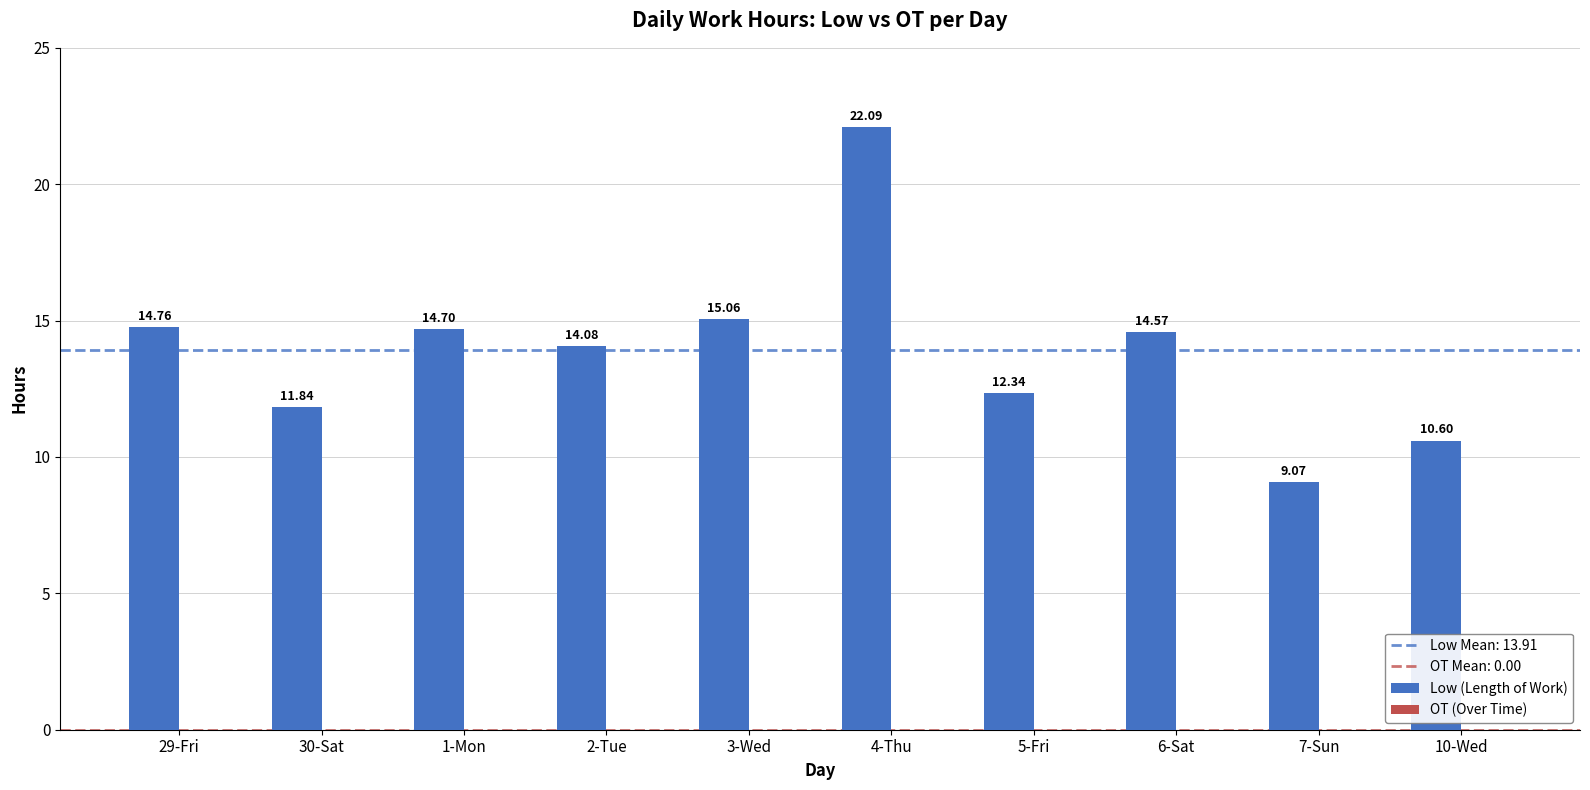

List the labels in order of value, largest first.

4-Thu, 3-Wed, 29-Fri, 1-Mon, 6-Sat, 2-Tue, 5-Fri, 30-Sat, 10-Wed, 7-Sun